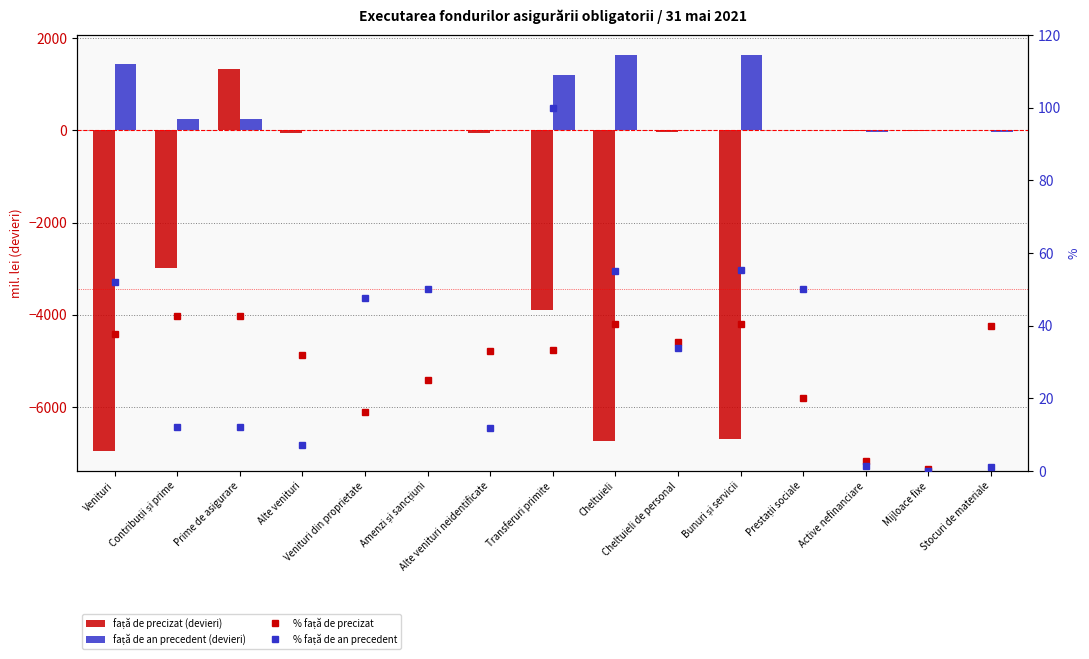

The față de an precedent (devieri) series shows -0.4 at Venituri din proprietate. True or false?

False